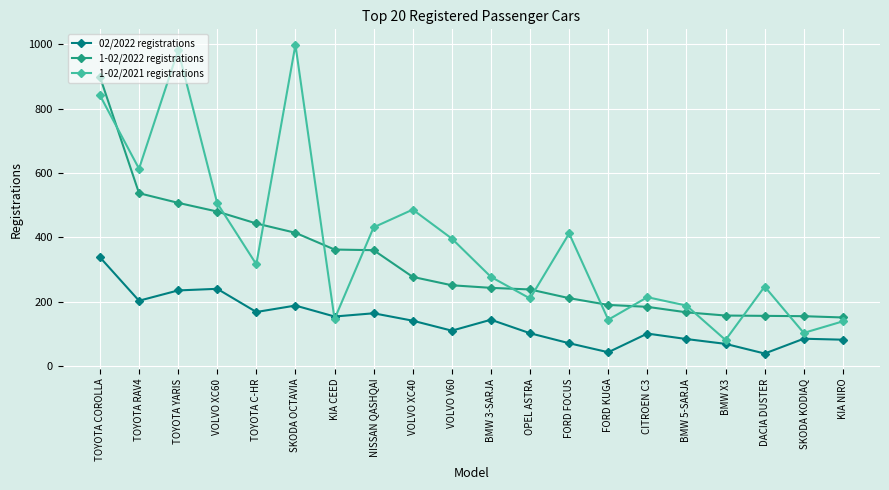

What is the sum of all 1-02/2022 registrations values?

6382